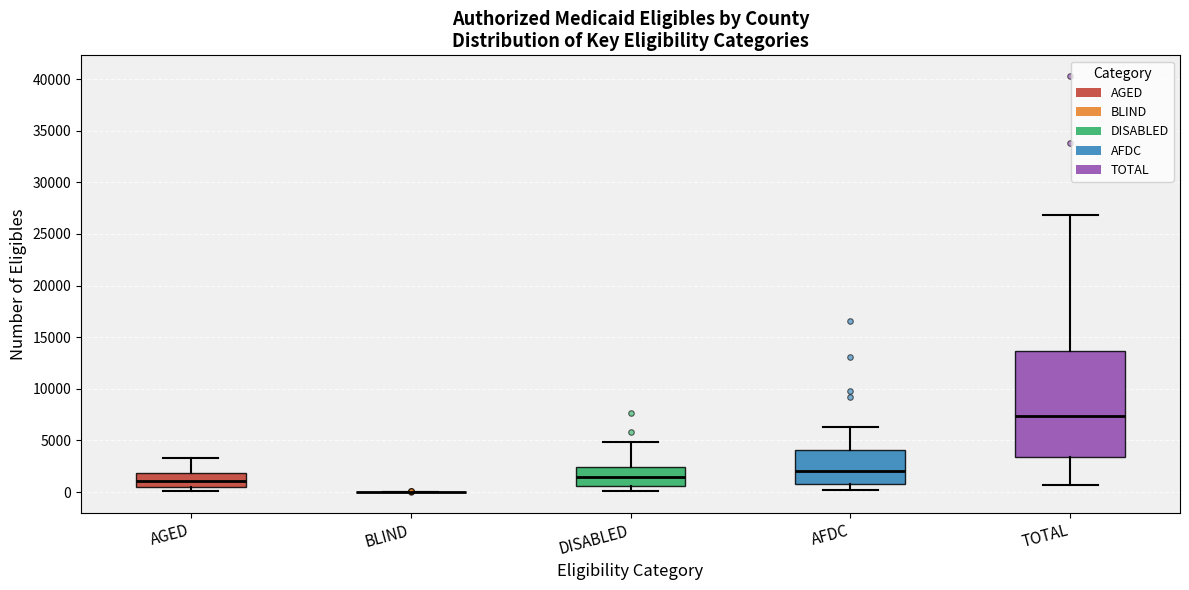

Where is the upper edge of the box for AFDC on the y-axis? The values are not printed on the chart, so give them approximately, as read against the axis.

4000